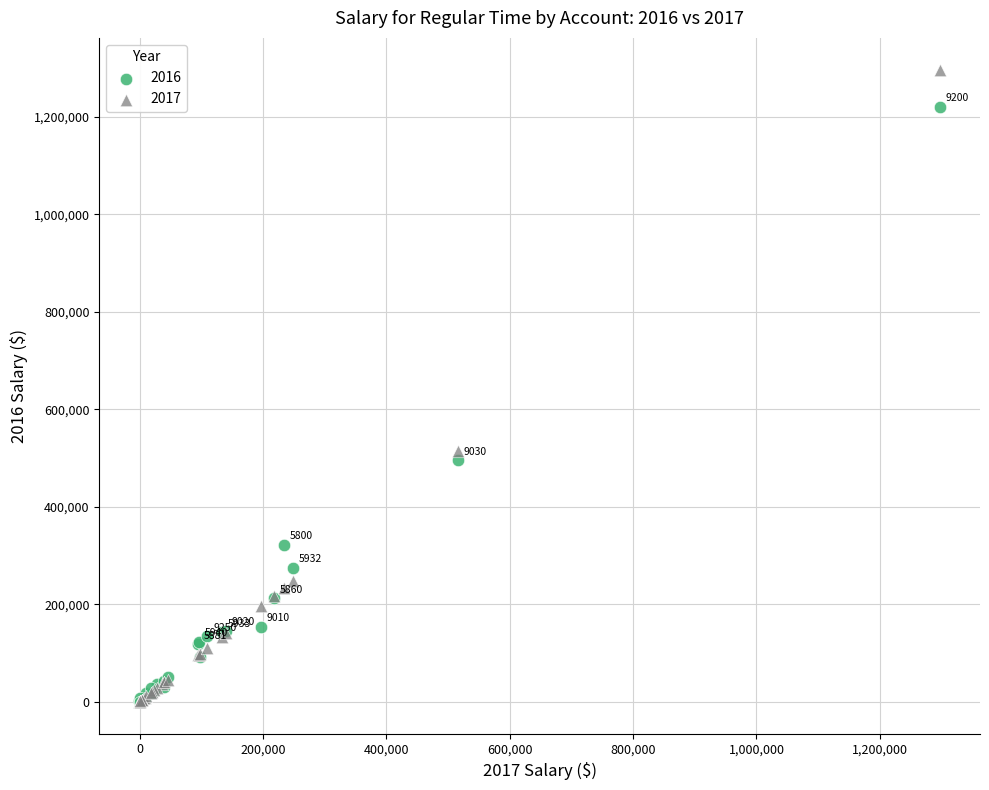

Across all series, what Y value is closest to 648522?

515457.7